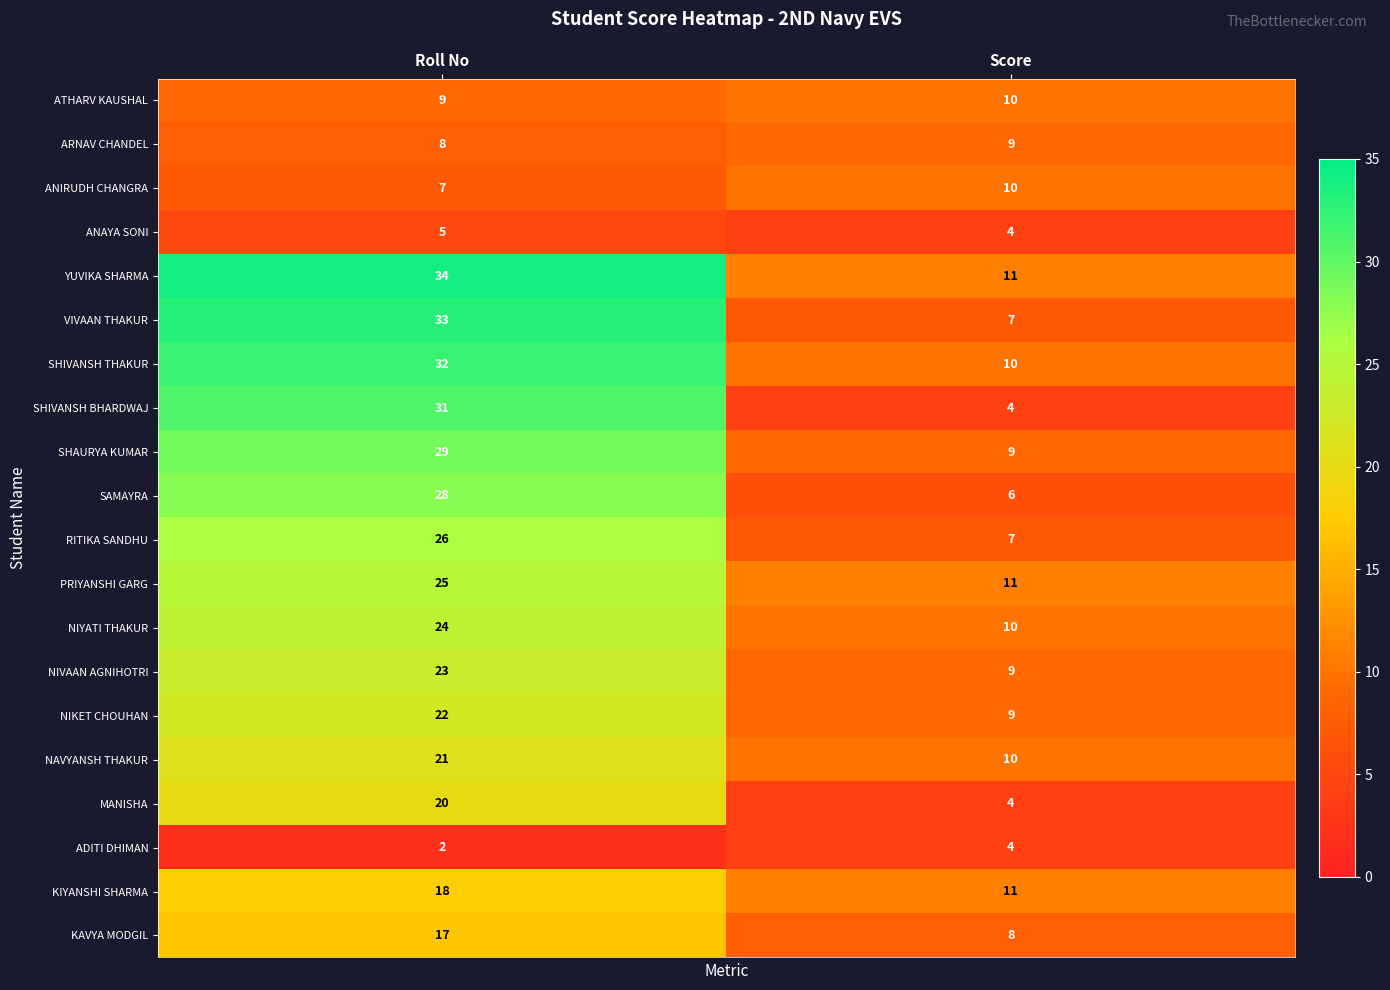

The value of YUVIKA SHARMA at Score is 11. True or false?

True